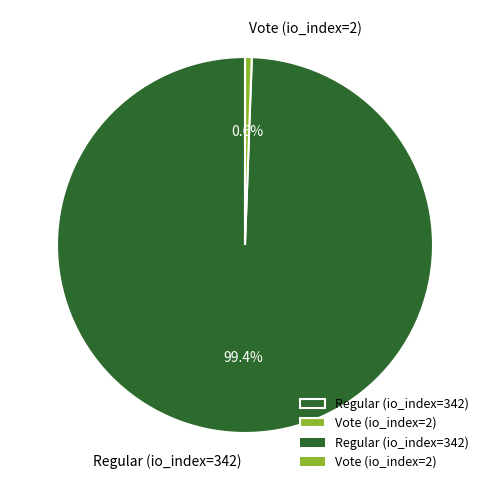

True or false: Regular (io_index=342) accounts for 99% of the total.

True